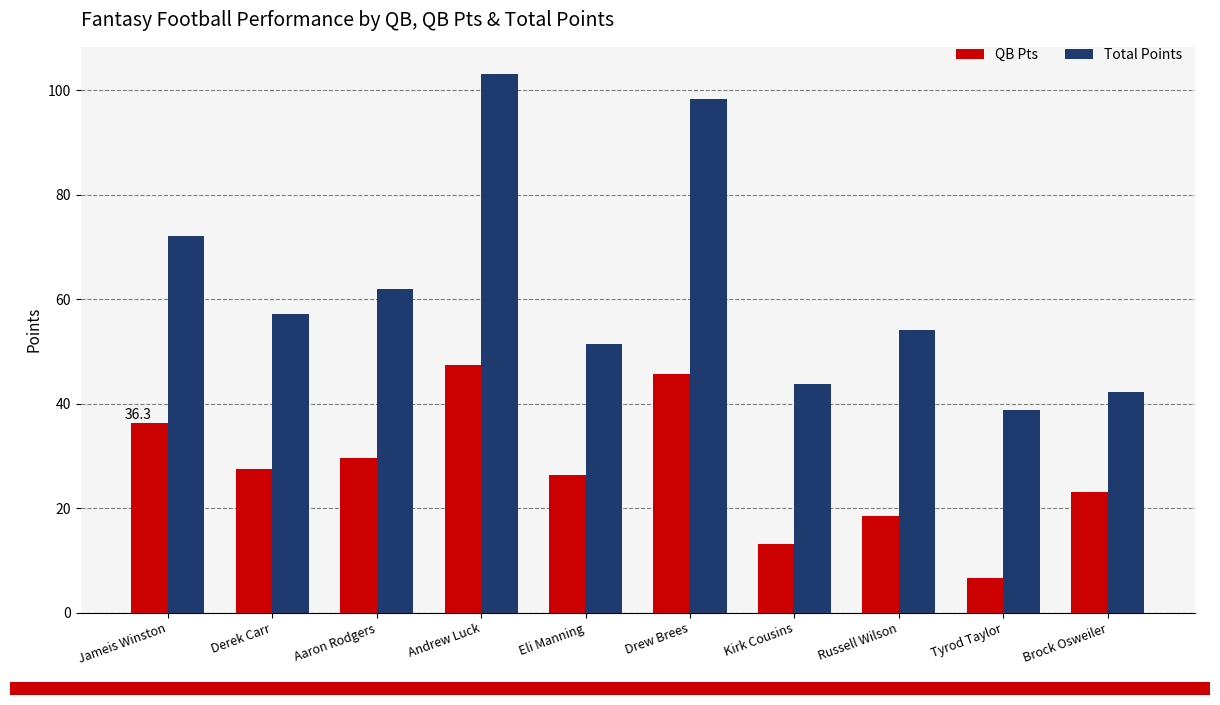

What is the sum of the Total Points values at Kirk Cousins and Russell Wilson?

98.0